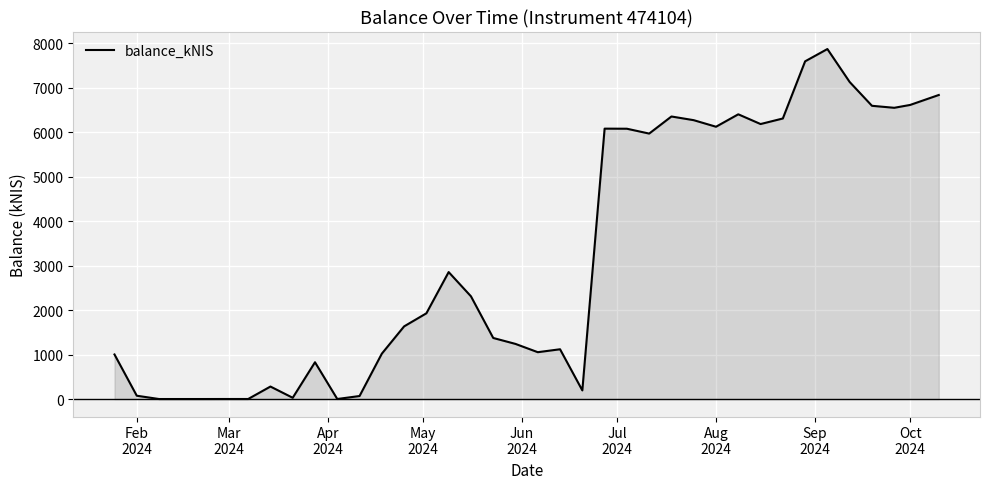

What is the difference between the maximum and minimum values?

7864.4